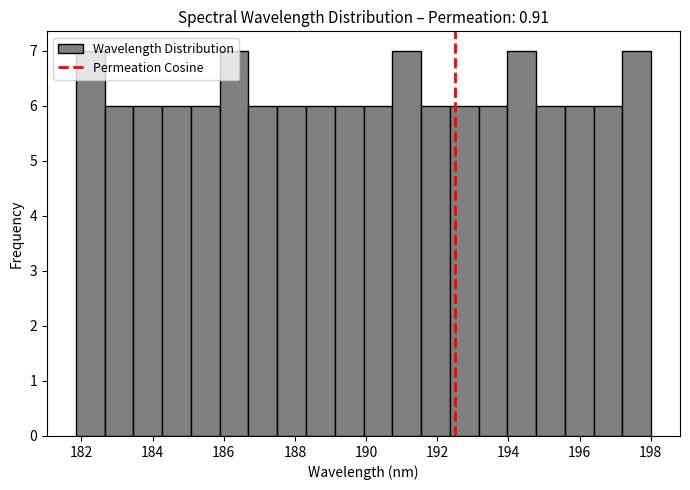

What is the height of the bar covering 184.2 to 185.0 on the x-axis? Neither the bar edges nor the heights are printed on the chart, so give them approximately, as read against the axes.

6